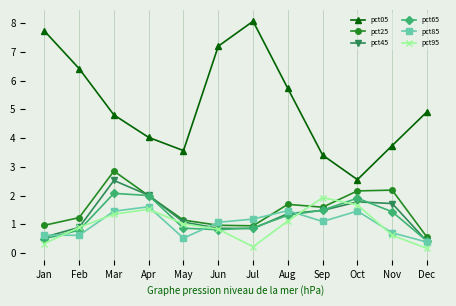

Which series has the largest range (max minus min)?

pct05